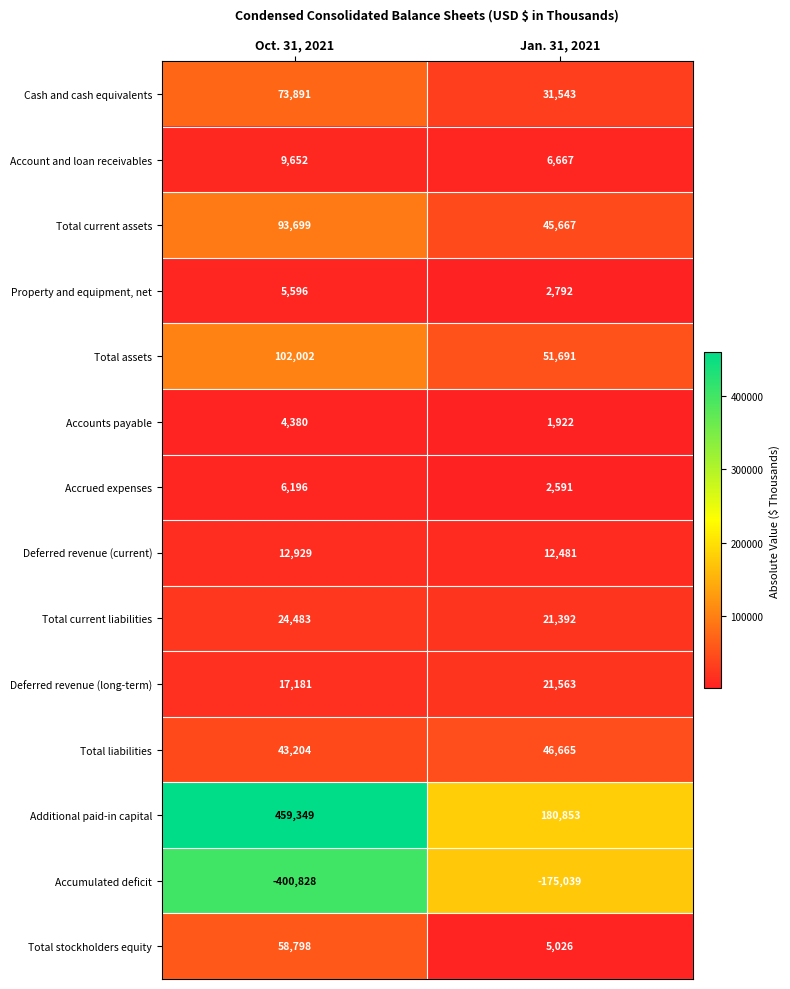

What is the lowest value of the Total stockholders equity series?

5026